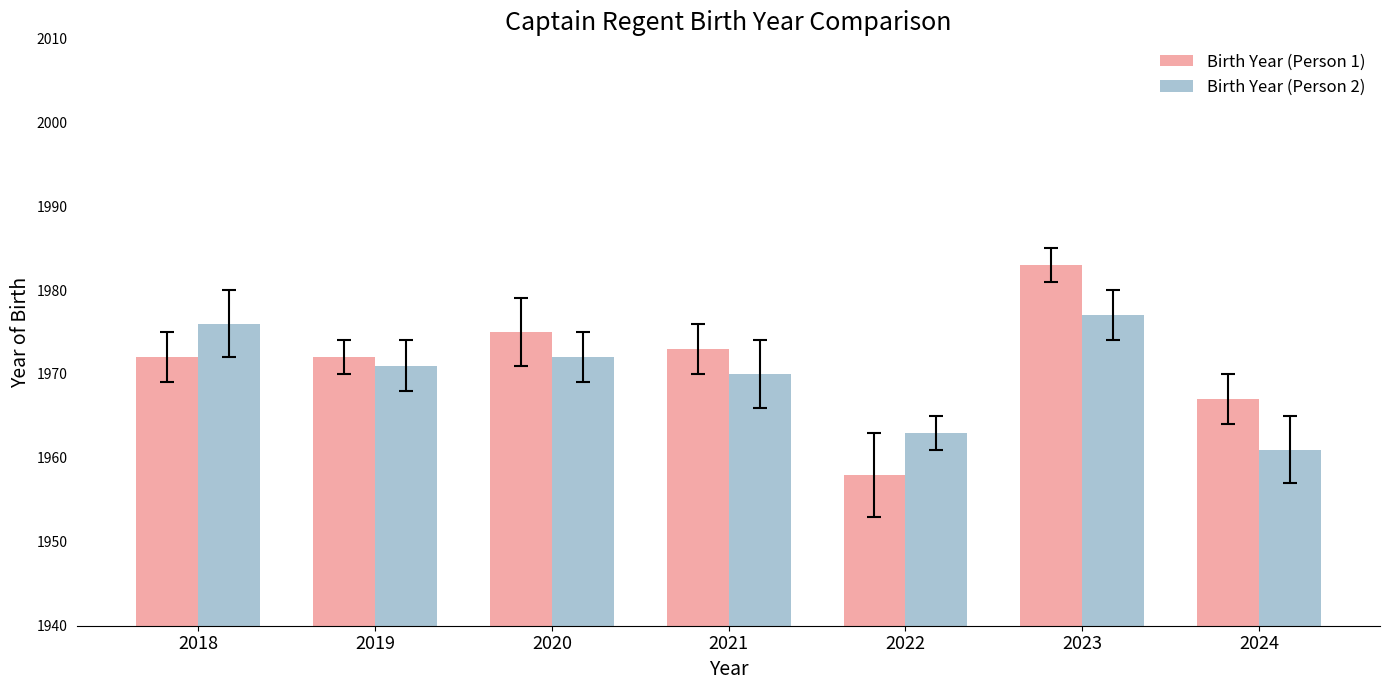

Reading right to left, extract all data points from this chart.

Birth Year (Person 1): 1967	1983	1958	1973	1975	1972	1972
Birth Year (Person 2): 1961	1977	1963	1970	1972	1971	1976